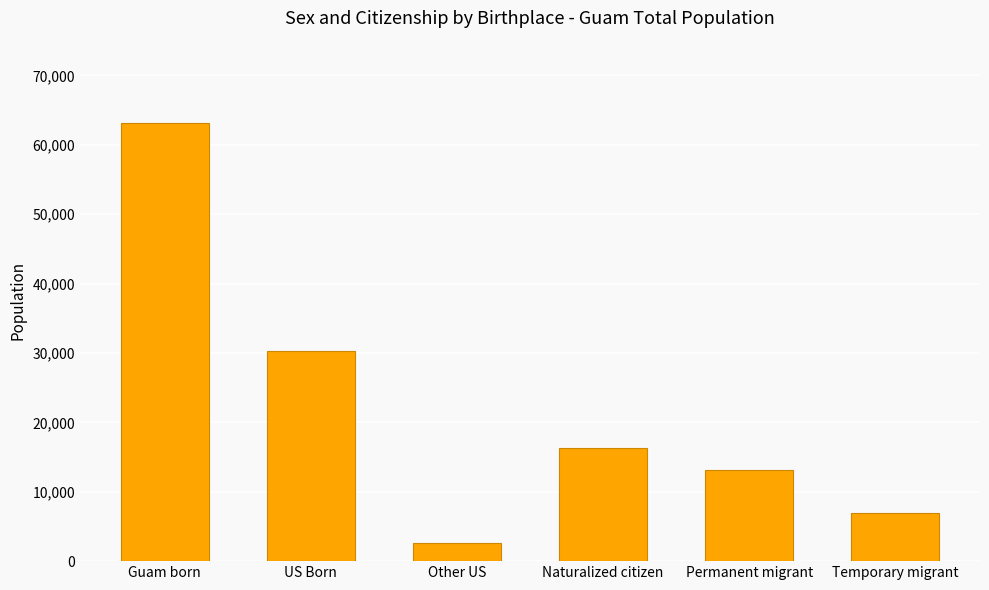

Reading right to left, transcribe all the data shown in this chart.

6910	13080	16320	2570	30290	63170